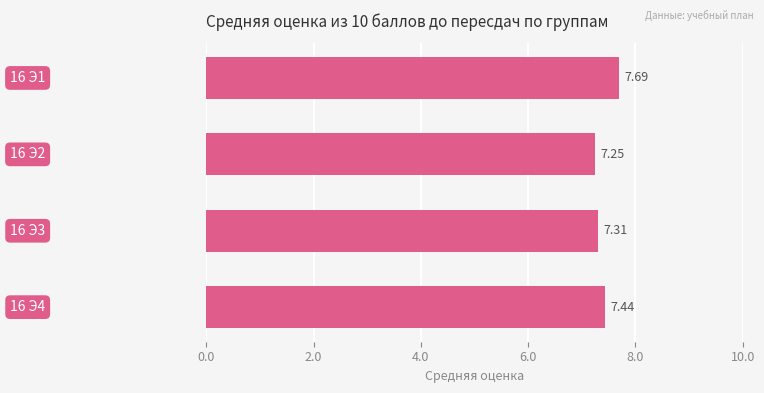

What is the sum of all values?

29.7